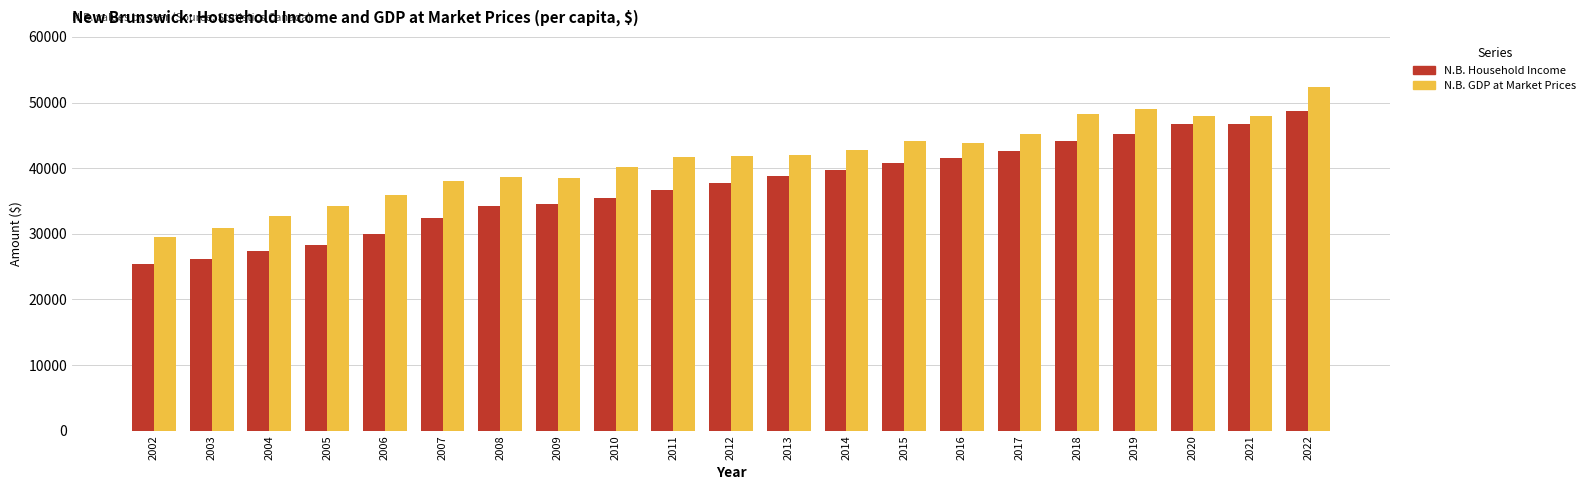

At which category is the sum across all series the highest?

2022